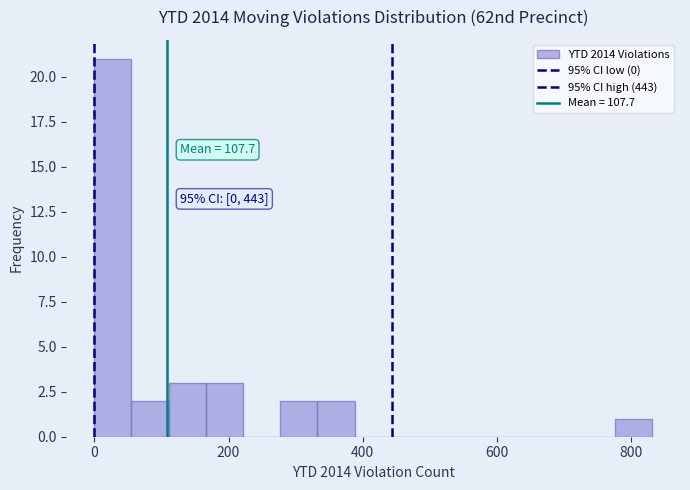

Around what value on the x-axis is the tallest bar? Give the approximate position of its centre, as read against the axis.

20